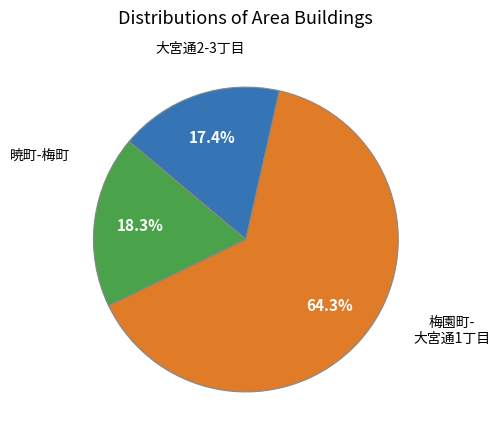

Is there a majority slice in this chart?

Yes